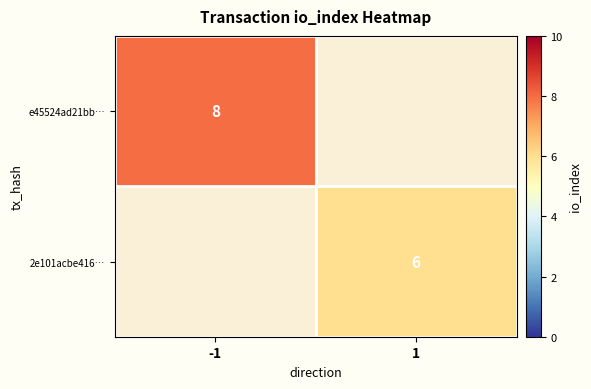

True or false: 2e101acbe416… has a value of 4 at 1.

False